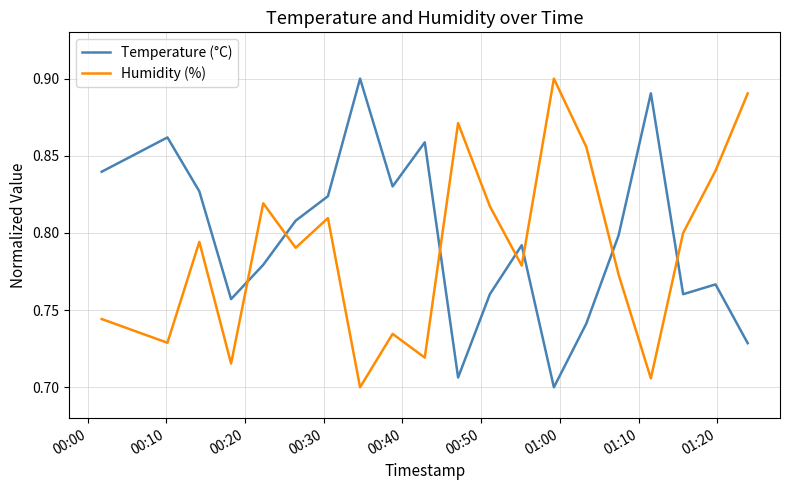

After their last crossing, which series has the higher values: Humidity (%) or Temperature (°C)?

Humidity (%)